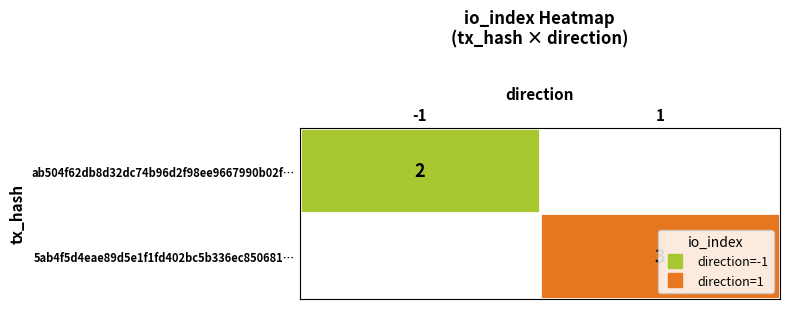

Which label corresponds to the smallest value in the chart?

-1